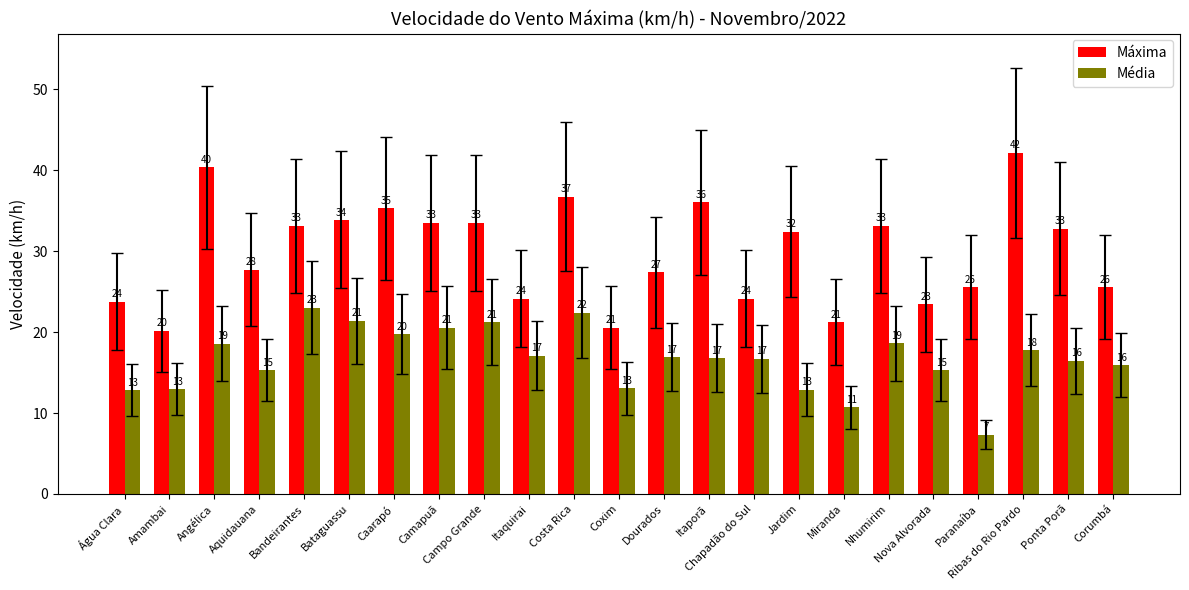

Which label corresponds to the smallest value in the chart?

Paranaíba